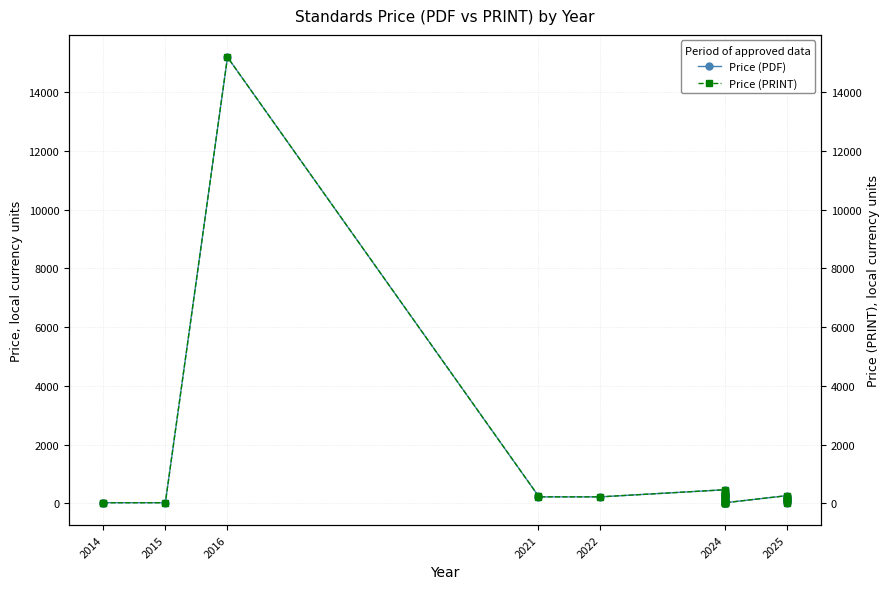

What are all the series names shown in the legend?

Price (PDF), Price (PRINT)